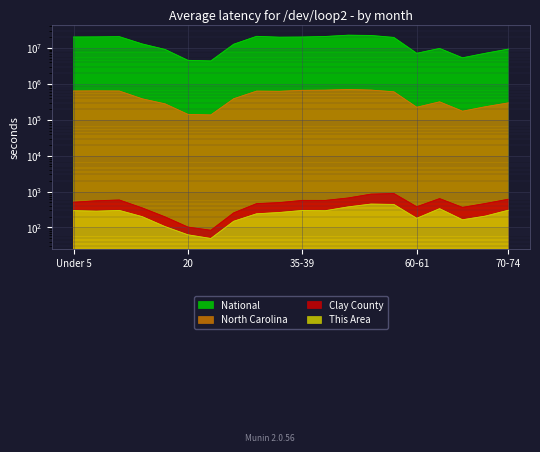

True or false: Clay County and This Area intersect in this chart.

False